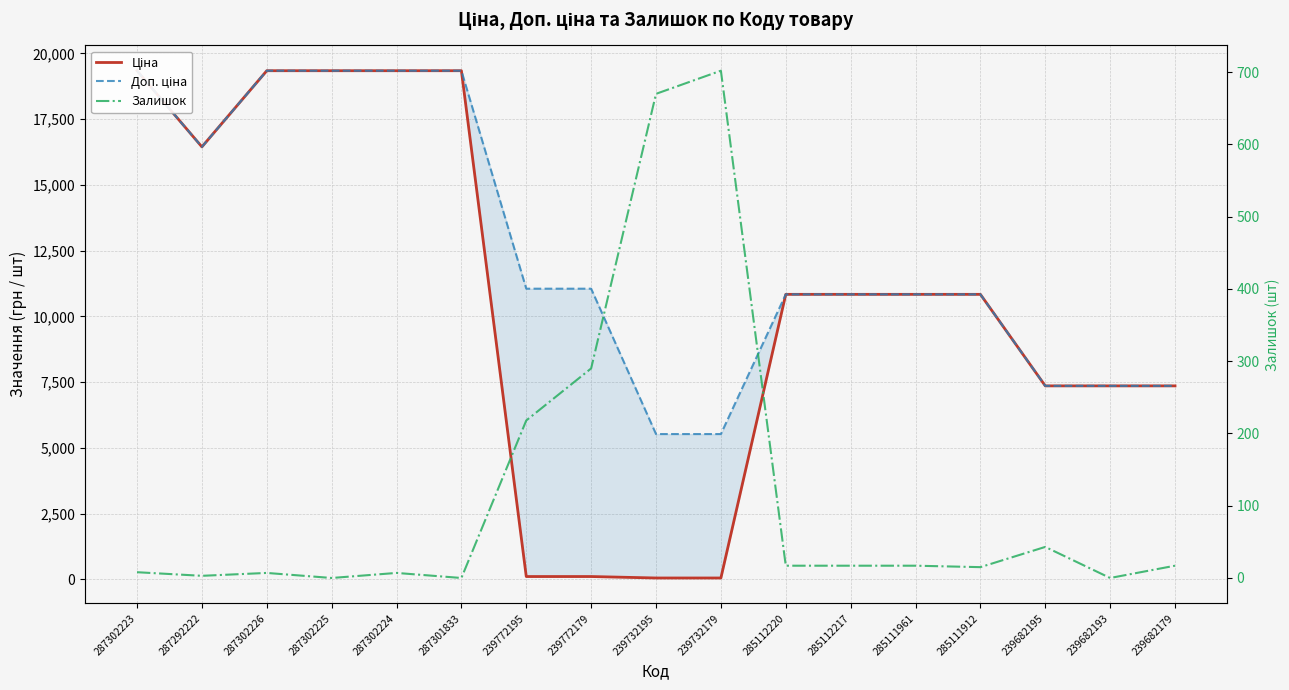

List the series in order of their overall mean, highest first.

Доп. ціна, Ціна, Залишок